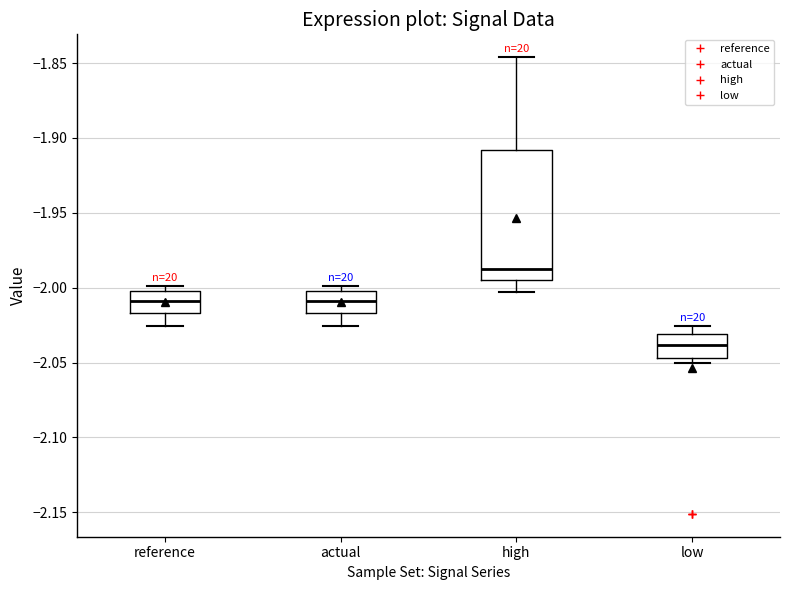

Comparing the boxes themselves (not the whiskers), which one is the tallest?

high